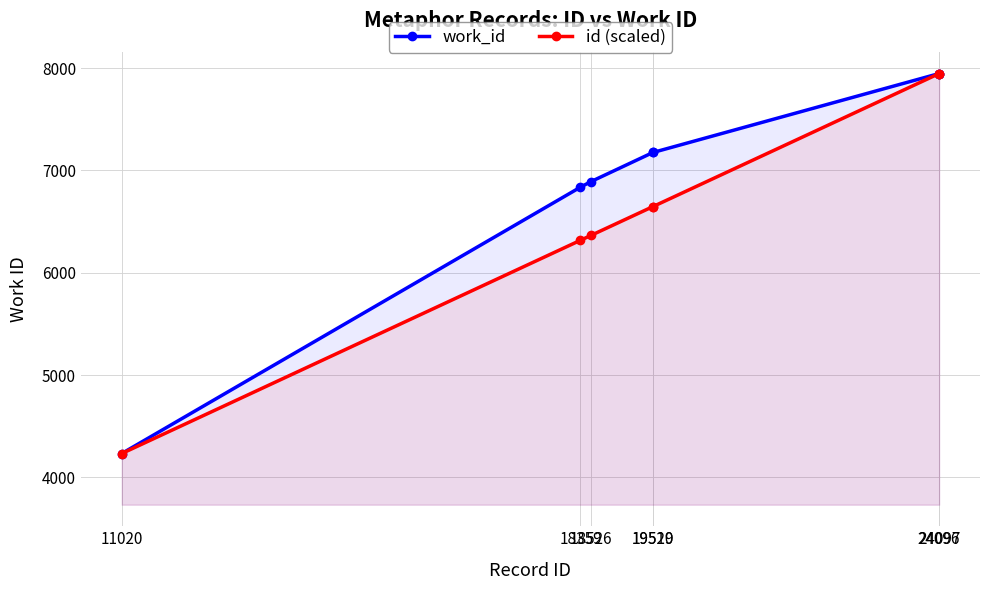

Where is id (scaled) nearest to the value 6089?

18359